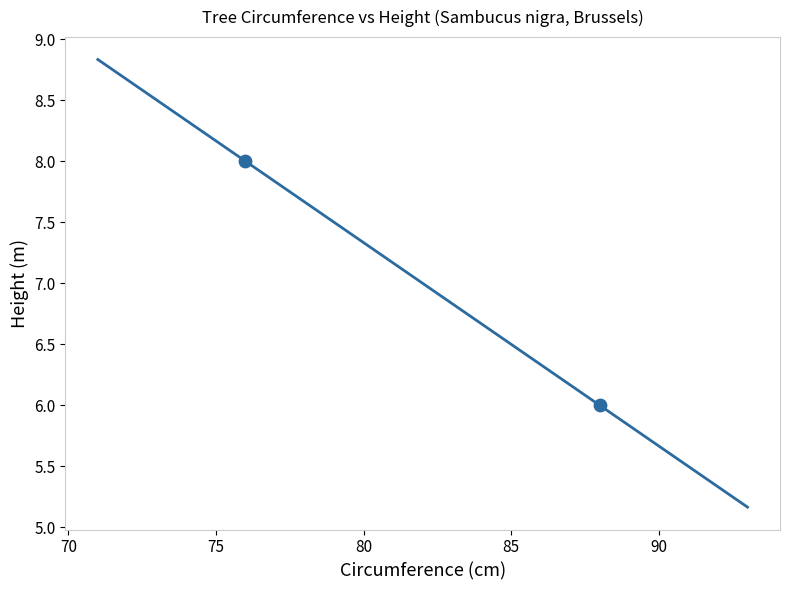

What is the average X value?

82